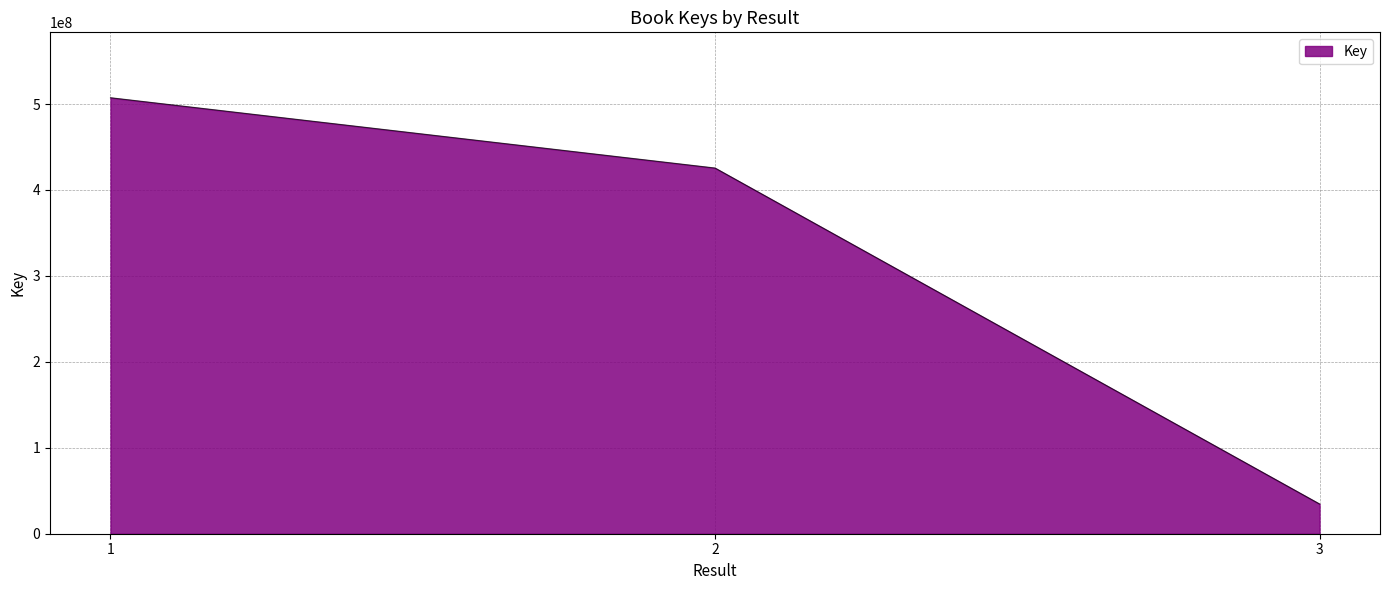

List the labels in order of value, largest first.

1, 2, 3